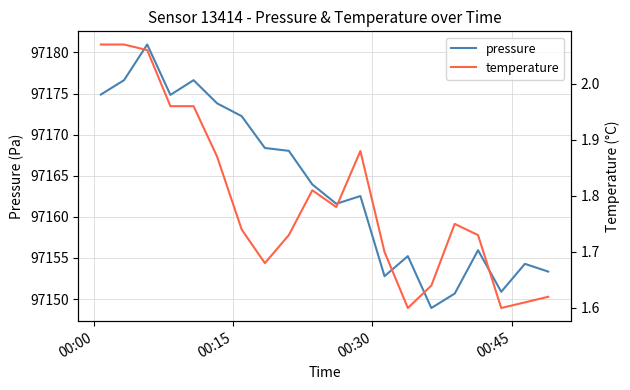

True or false: temperature and pressure intersect in this chart.

False